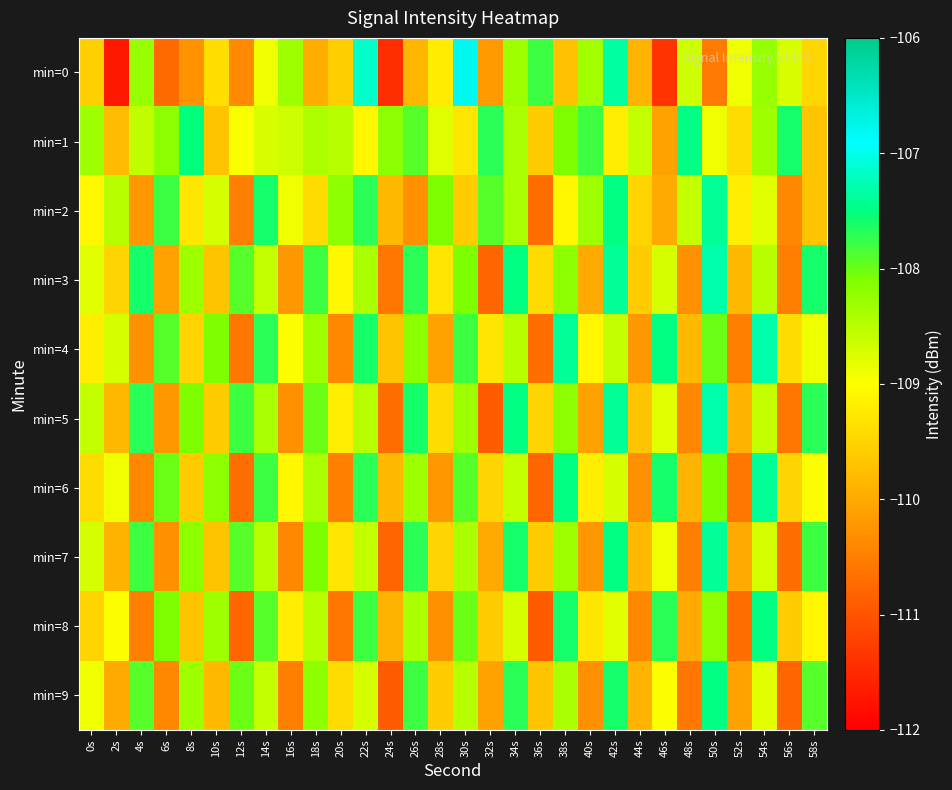

Reading left to right, what are all the values shown in this chart?

min=0: 0s=-109.5	2s=-111.7	4s=-108.3	6s=-110.8	8s=-110.3	10s=-109.4	12s=-110.4	14s=-108.9	16s=-108.3	18s=-109.9	20s=-109.6	22s=-107.2	24s=-111.4	26s=-109.9	28s=-109.2	30s=-106.8	32s=-110.2	34s=-108.3	36s=-107.8	38s=-109.7	40s=-108.4	42s=-107.3	44s=-109.9	46s=-111.4	48s=-108.7	50s=-110.6	52s=-108.9	54s=-108.3	56s=-108.7	58s=-109.5
min=1: 0s=-108.3	2s=-109.8	4s=-108.6	6s=-108.2	8s=-107.5	10s=-109.7	12s=-109.0	14s=-108.7	16s=-108.7	18s=-108.4	20s=-108.5	22s=-109.1	24s=-108.2	26s=-107.9	28s=-108.8	30s=-109.3	32s=-107.7	34s=-108.4	36s=-109.6	38s=-108.1	40s=-107.8	42s=-109.2	44s=-108.6	46s=-110.1	48s=-107.5	50s=-108.9	52s=-109.4	54s=-108.3	56s=-107.6	58s=-109.7
min=2: 0s=-109.1	2s=-108.5	4s=-110.2	6s=-107.8	8s=-109.3	10s=-108.7	12s=-110.5	14s=-107.6	16s=-108.9	18s=-109.4	20s=-108.2	22s=-107.7	24s=-109.8	26s=-110.3	28s=-108.1	30s=-109.6	32s=-107.9	34s=-108.4	36s=-110.7	38s=-109.1	40s=-108.3	42s=-107.5	44s=-109.5	46s=-110.0	48s=-108.6	50s=-107.4	52s=-109.2	54s=-108.8	56s=-110.4	58s=-109.7
min=3: 0s=-108.8	2s=-109.5	4s=-107.6	6s=-110.1	8s=-108.3	10s=-109.7	12s=-107.9	14s=-108.6	16s=-110.2	18s=-107.8	20s=-109.1	22s=-108.4	24s=-110.6	26s=-107.7	28s=-109.3	30s=-108.1	32s=-110.8	34s=-107.5	36s=-109.4	38s=-108.2	40s=-110.0	42s=-107.4	44s=-109.6	46s=-108.7	48s=-110.3	50s=-107.3	52s=-109.8	54s=-108.5	56s=-110.5	58s=-107.6
min=4: 0s=-109.2	2s=-108.7	4s=-110.3	6s=-107.9	8s=-109.5	10s=-108.1	12s=-110.6	14s=-107.7	16s=-109.0	18s=-108.3	20s=-110.4	22s=-107.6	24s=-109.7	26s=-108.2	28s=-110.1	30s=-107.8	32s=-109.3	34s=-108.5	36s=-110.7	38s=-107.4	40s=-109.1	42s=-108.6	44s=-110.2	46s=-107.5	48s=-109.8	50s=-108.0	52s=-110.5	54s=-107.3	56s=-109.4	58s=-108.9
min=5: 0s=-108.6	2s=-109.8	4s=-107.7	6s=-110.2	8s=-108.1	10s=-109.6	12s=-107.8	14s=-108.4	16s=-110.3	18s=-108.0	20s=-109.2	22s=-108.5	24s=-110.7	26s=-107.6	28s=-109.4	30s=-108.3	32s=-110.9	34s=-107.5	36s=-109.5	38s=-108.2	40s=-110.1	42s=-107.4	44s=-109.7	46s=-108.8	48s=-110.4	50s=-107.3	52s=-109.9	54s=-108.6	56s=-110.6	58s=-107.7
min=6: 0s=-109.4	2s=-108.9	4s=-110.4	6s=-108.0	8s=-109.6	10s=-108.2	12s=-110.7	14s=-107.8	16s=-109.1	18s=-108.4	20s=-110.5	22s=-107.7	24s=-109.8	26s=-108.3	28s=-110.2	30s=-107.9	32s=-109.5	34s=-108.6	36s=-110.8	38s=-107.5	40s=-109.2	42s=-108.7	44s=-110.3	46s=-107.6	48s=-109.9	50s=-108.1	52s=-110.6	54s=-107.4	56s=-109.5	58s=-109.0
min=7: 0s=-108.7	2s=-109.9	4s=-107.8	6s=-110.3	8s=-108.2	10s=-109.7	12s=-107.9	14s=-108.5	16s=-110.4	18s=-108.1	20s=-109.3	22s=-108.6	24s=-110.8	26s=-107.7	28s=-109.5	30s=-108.4	32s=-110.0	34s=-107.6	36s=-109.6	38s=-108.3	40s=-110.2	42s=-107.5	44s=-109.8	46s=-108.9	48s=-110.5	50s=-107.4	52s=-110.0	54s=-108.7	56s=-110.7	58s=-107.8
min=8: 0s=-109.5	2s=-109.0	4s=-110.5	6s=-108.1	8s=-109.7	10s=-108.3	12s=-110.8	14s=-107.9	16s=-109.2	18s=-108.5	20s=-110.6	22s=-107.8	24s=-109.9	26s=-108.4	28s=-110.3	30s=-108.0	32s=-109.6	34s=-108.7	36s=-110.9	38s=-107.6	40s=-109.3	42s=-108.8	44s=-110.4	46s=-107.7	48s=-110.0	50s=-108.2	52s=-110.7	54s=-107.5	56s=-109.6	58s=-109.1
min=9: 0s=-108.9	2s=-110.0	4s=-107.9	6s=-110.4	8s=-108.3	10s=-109.8	12s=-108.0	14s=-108.6	16s=-110.5	18s=-108.2	20s=-109.4	22s=-108.7	24s=-110.9	26s=-107.8	28s=-109.6	30s=-108.5	32s=-110.1	34s=-107.7	36s=-109.7	38s=-108.4	40s=-110.3	42s=-107.6	44s=-109.9	46s=-109.0	48s=-110.6	50s=-107.5	52s=-110.1	54s=-108.8	56s=-110.8	58s=-107.9